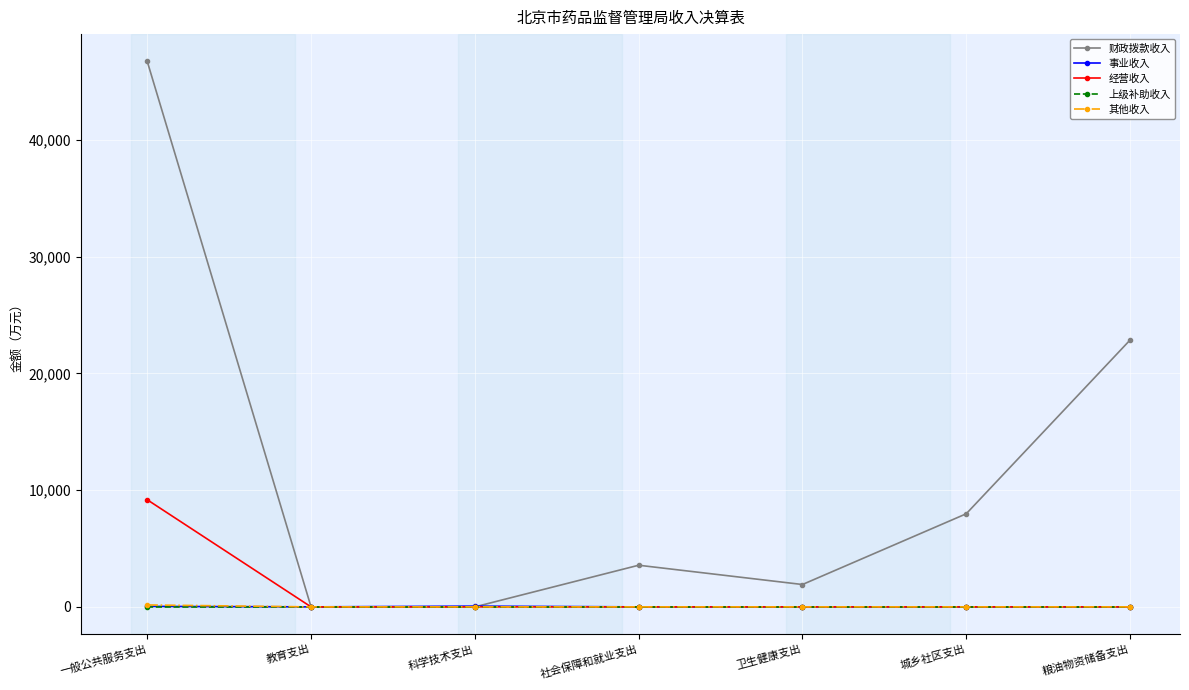

What is the greatest value displayed?

46719.3